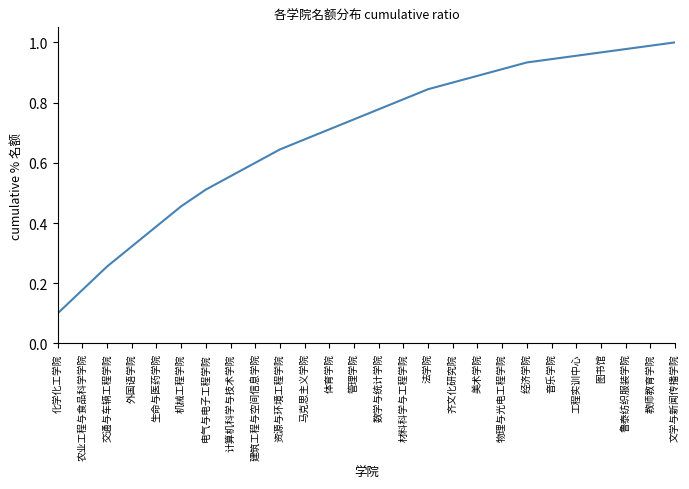

What position from the right is 交通与车辆工程学院?

24